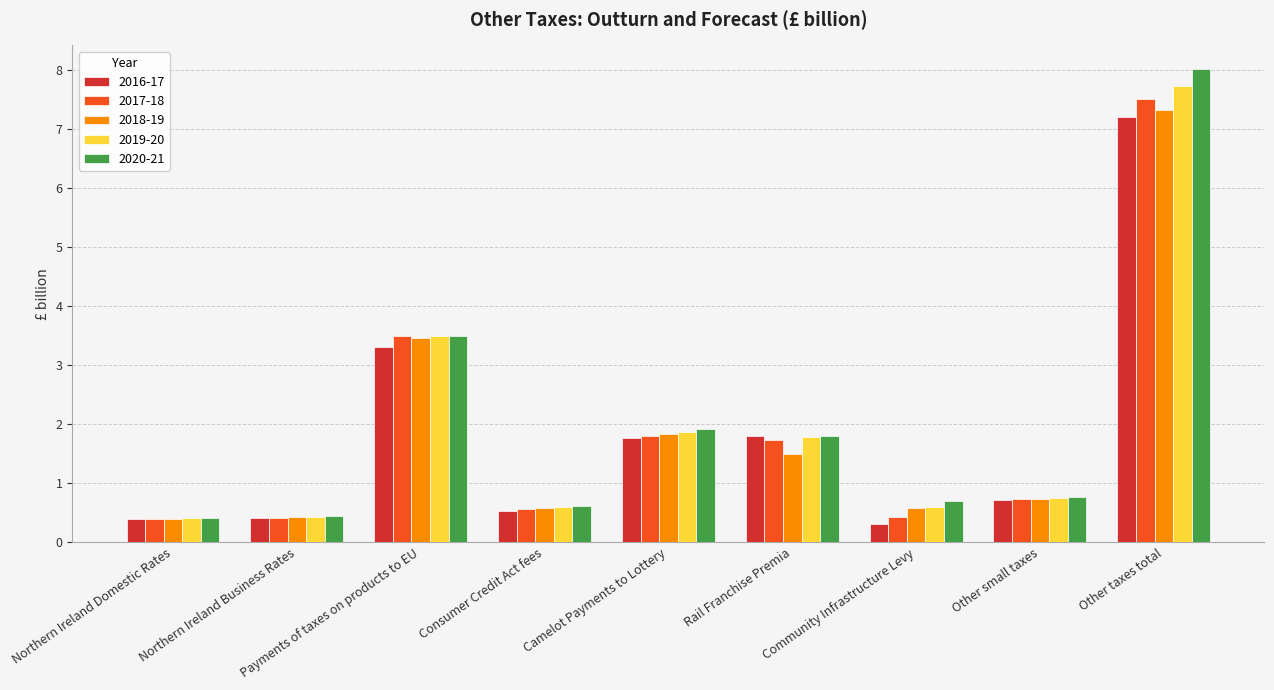

What is the total value across all series at Other taxes total?

37.8